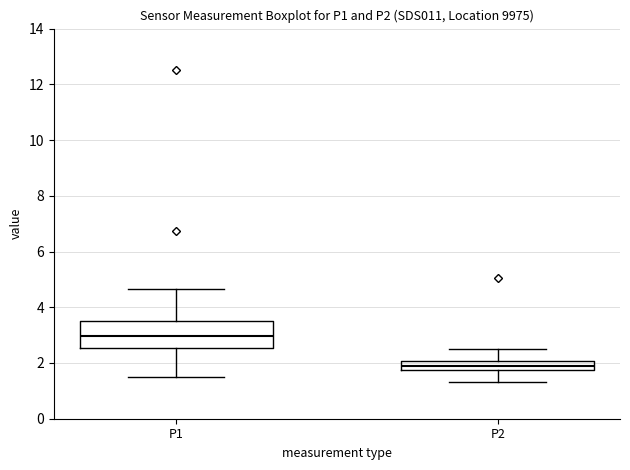

Which box's median line is the highest?

P1